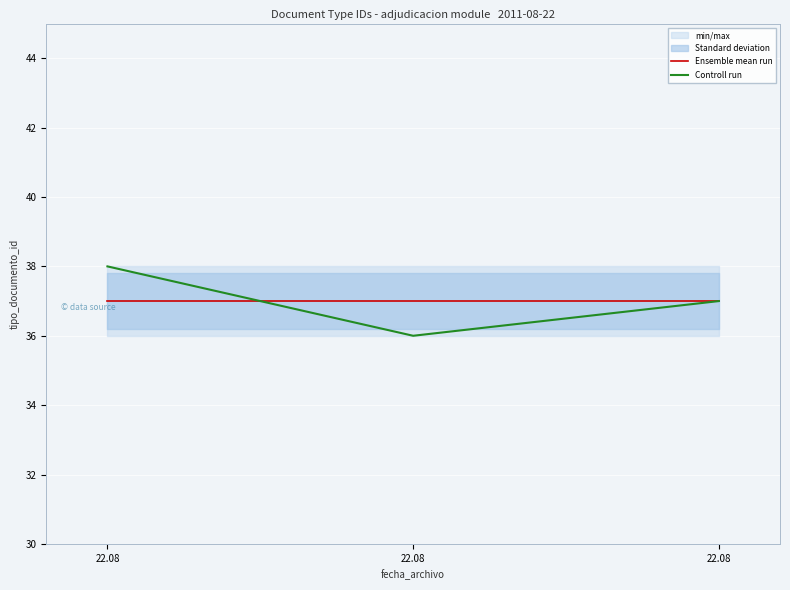

Which has a higher value, 22.08 or 22.08?

22.08